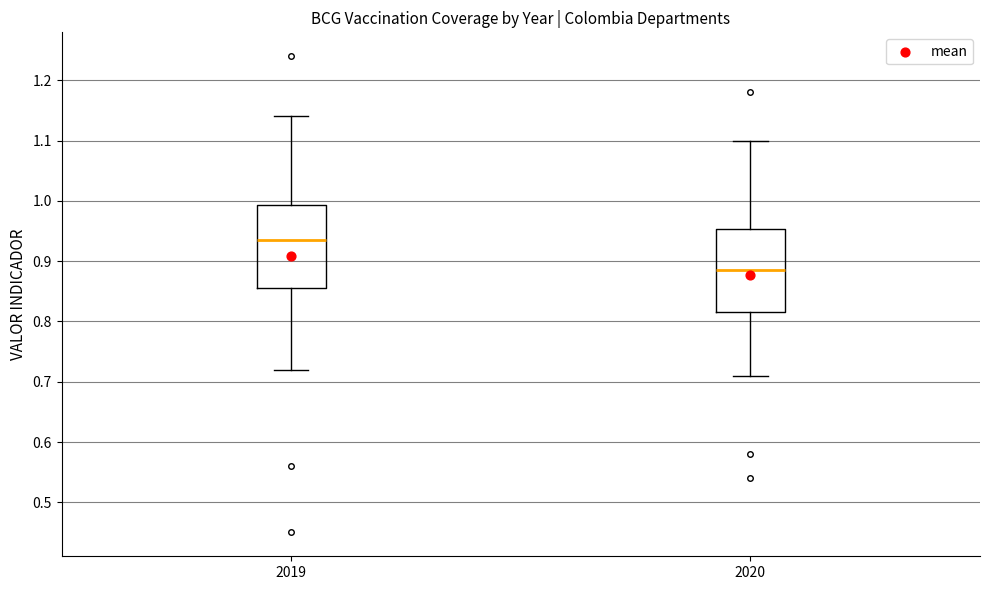

Reading left to right, read every box against the y-axis: the position of its median line, the range the box covers, and the ends of its whiskers. The values are not printed on the chart, so give them approximately, as read against the axis.

2019: median 0.94, box 0.86 to 0.99, whiskers 0.72 to 1.14
2020: median 0.89, box 0.82 to 0.95, whiskers 0.71 to 1.10